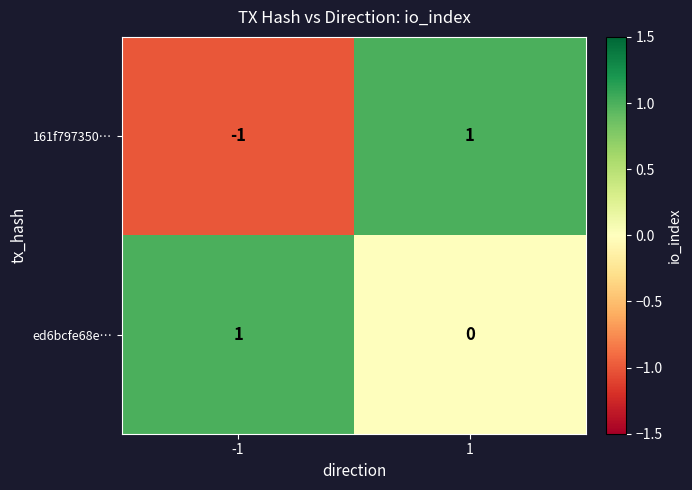

What is the difference between the highest and lowest values at -1?

2